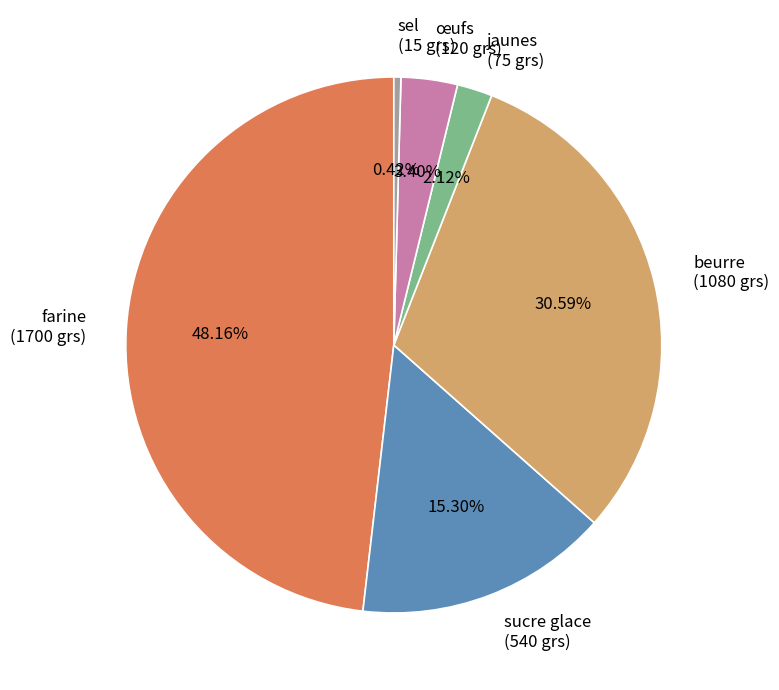

Does any single category account for the majority?

No